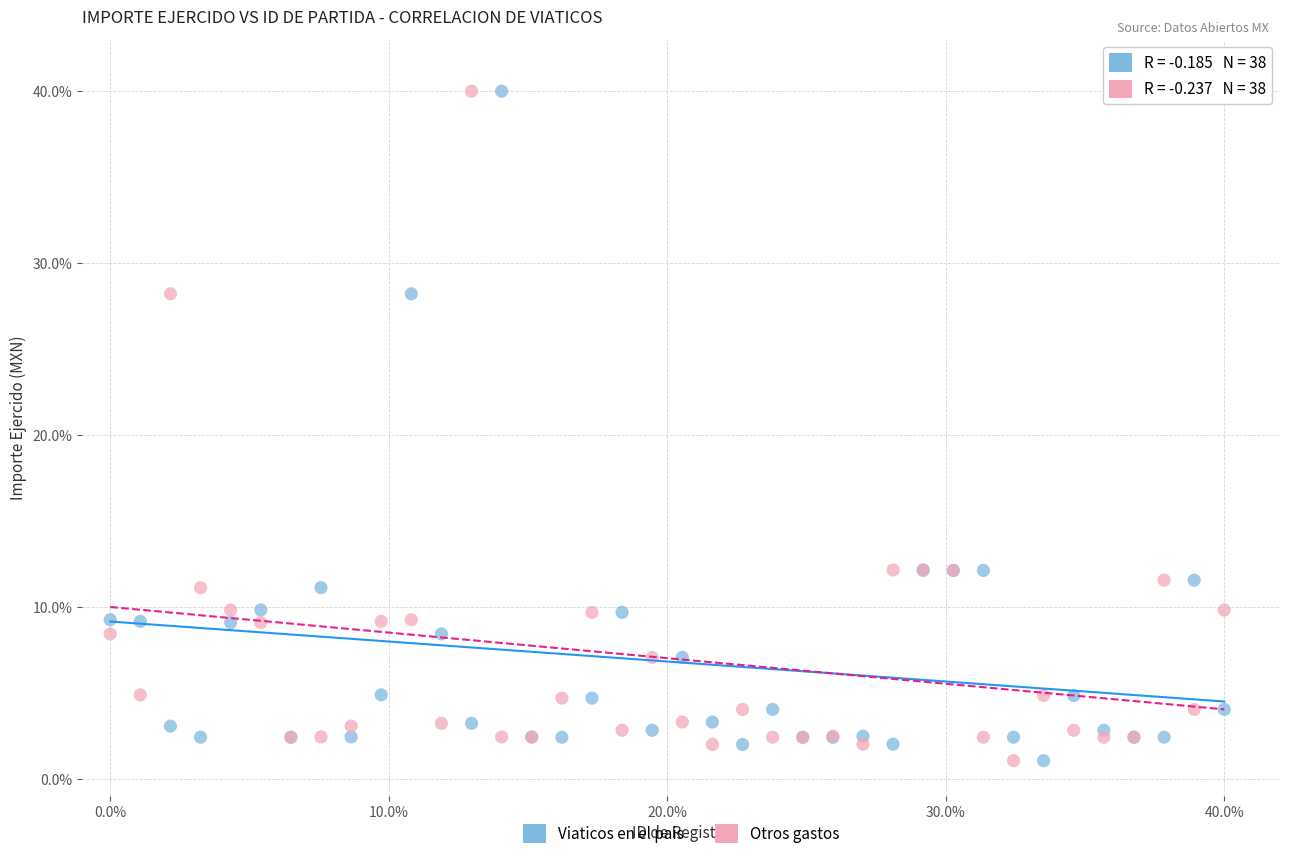

What is the X range (max minus min) for the scatter plot?

40.0